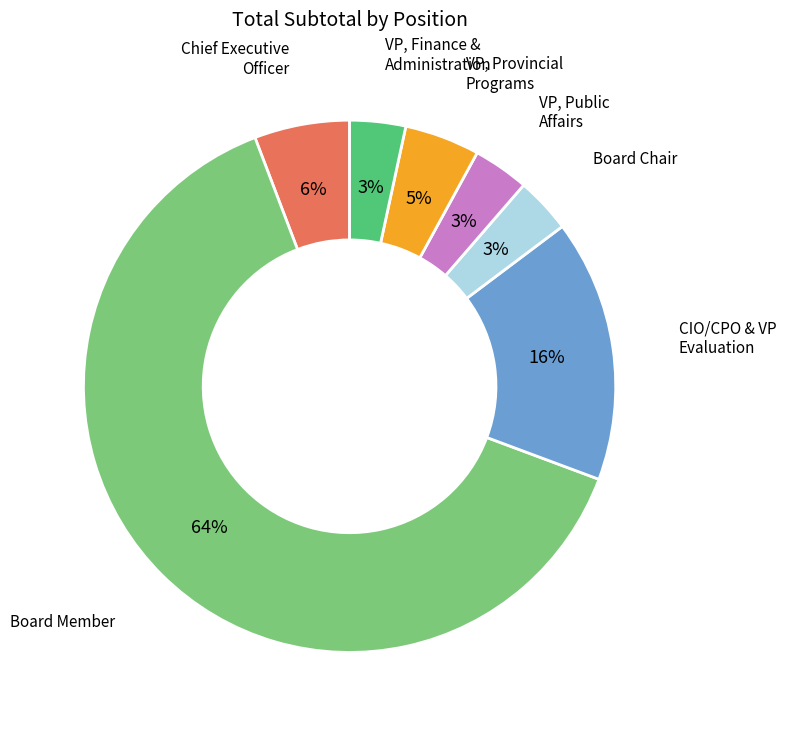

Does any single category account for the majority?

Yes